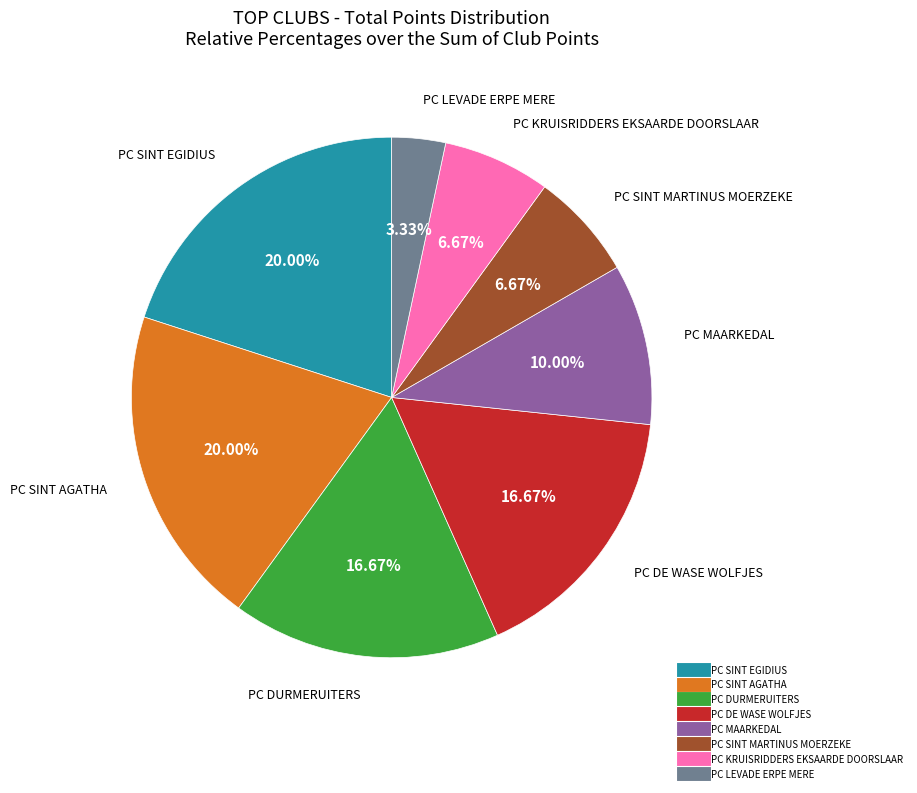

How many slices are in this pie chart?

8